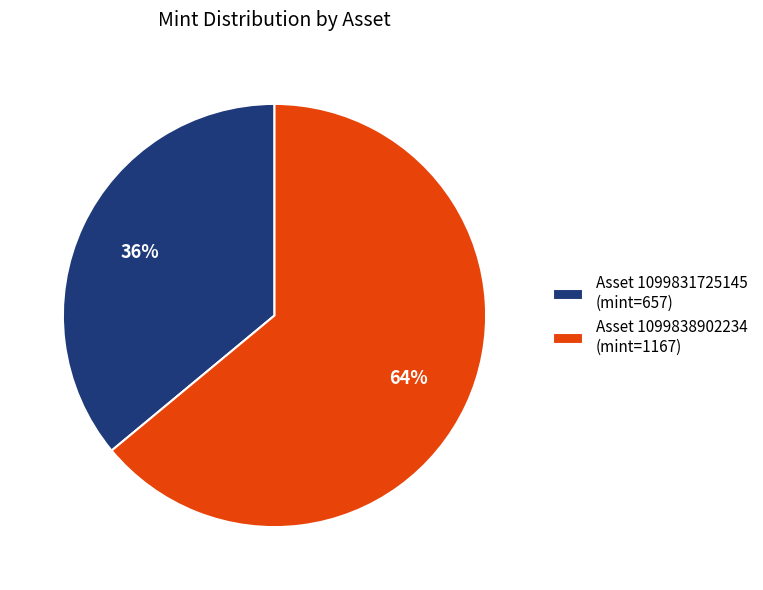

Combined, do Asset 1099838902234 (mint=1167) and Asset 1099831725145 (mint=657) account for over 50%?

Yes